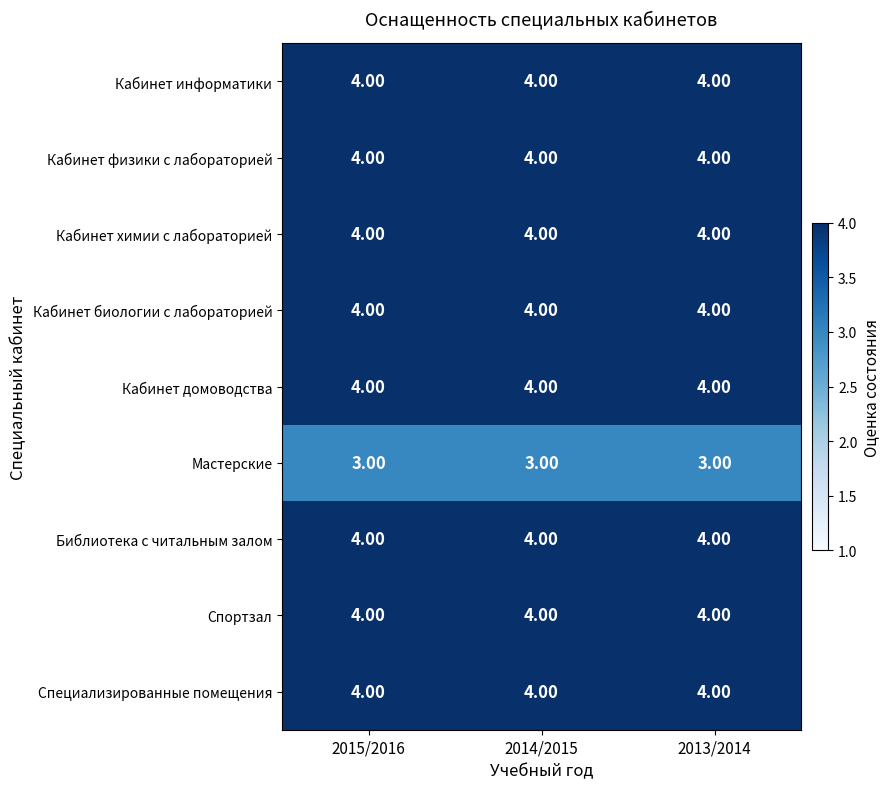

What is the total value across all series at 2014/2015?

35